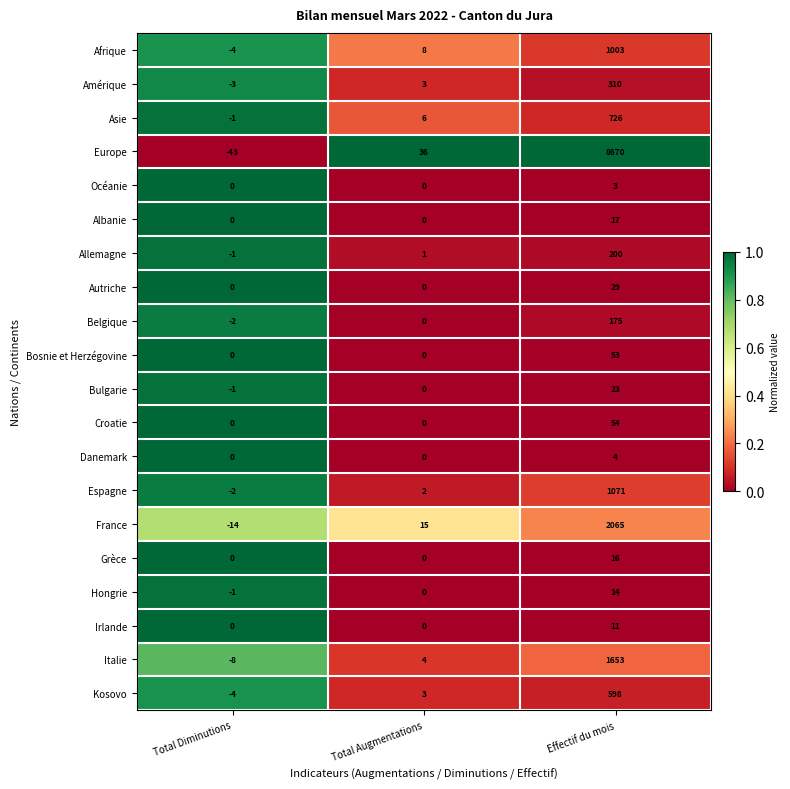

What is the total value across all series at Total Diminutions?

-84